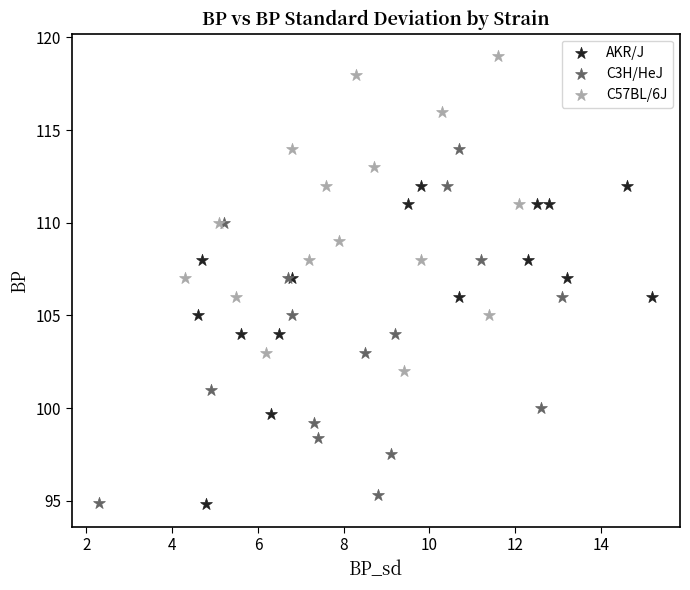

Which series has the widest spread of Y values?

C3H/HeJ